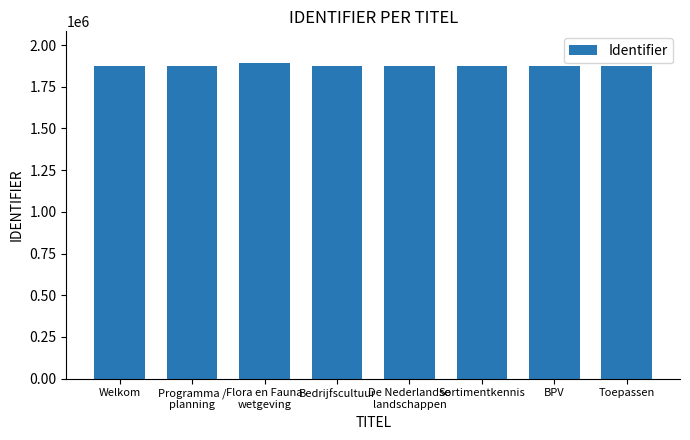

What is the value of the 5th bar from the left?

1876061